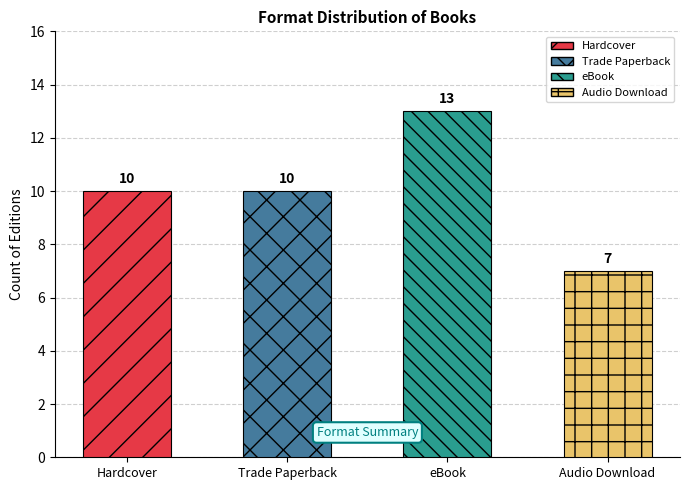

Does the chart contain any negative values?

No